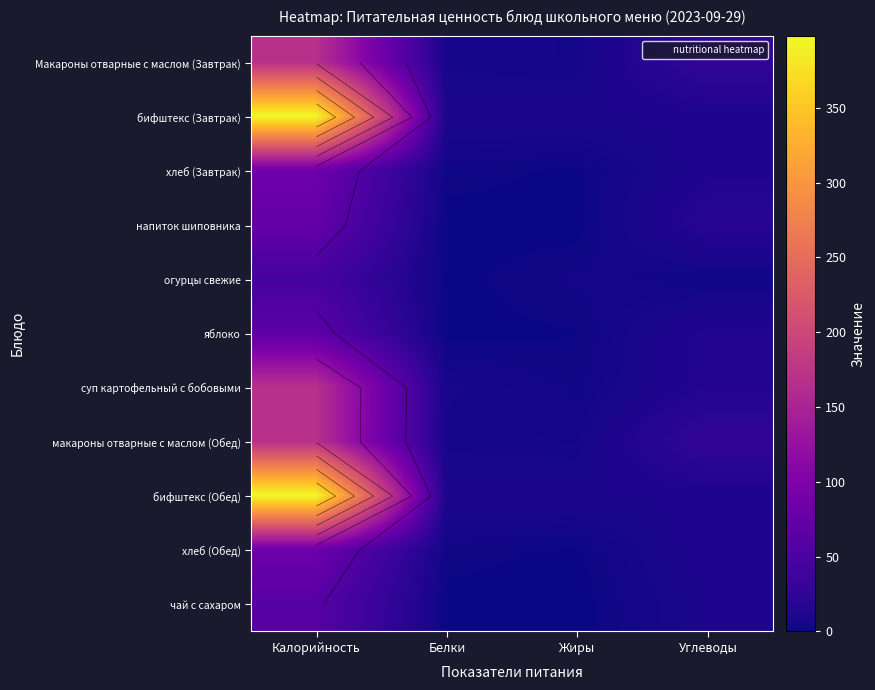

Which category has the highest value in the макароны отварные с маслом (Обед) series?

Калорийность